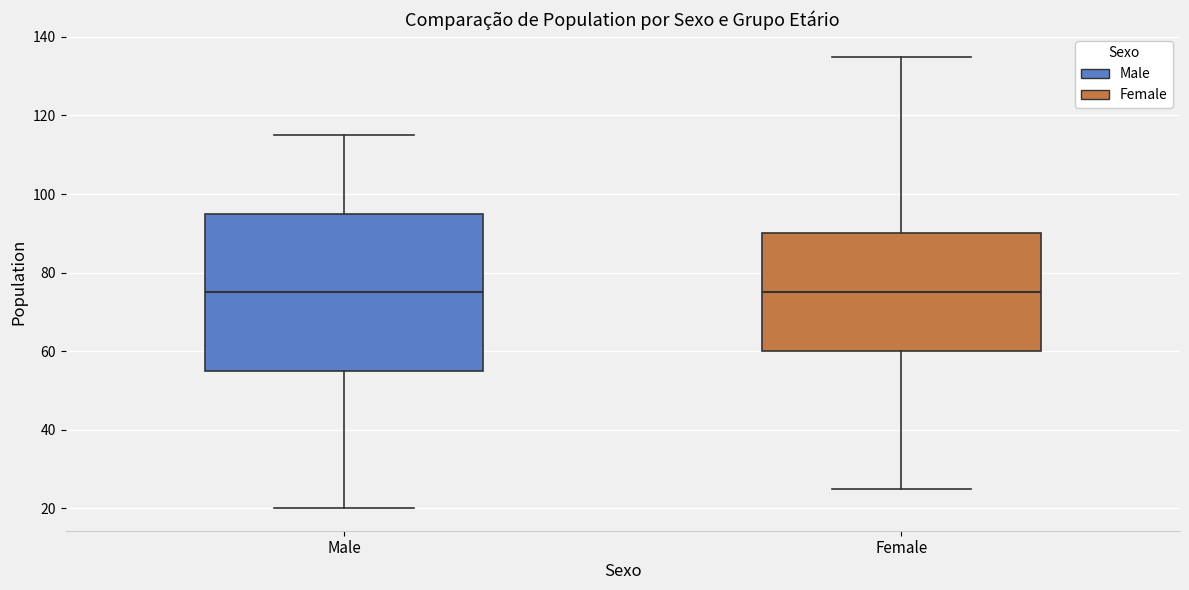

Reading left to right, read every box against the y-axis: the position of its median line, the range the box covers, and the ends of its whiskers. The values are not printed on the chart, so give them approximately, as read against the axis.

Male: median 76, box 56 to 96, whiskers 20 to 116
Female: median 76, box 60 to 90, whiskers 26 to 136